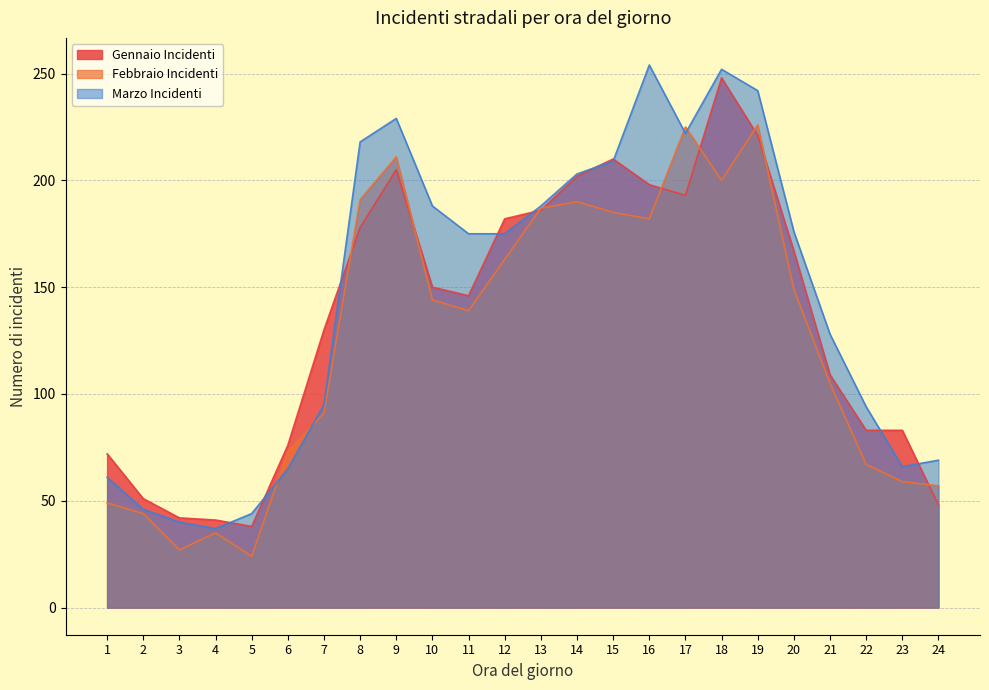

How many distinct data groups are displayed?

3